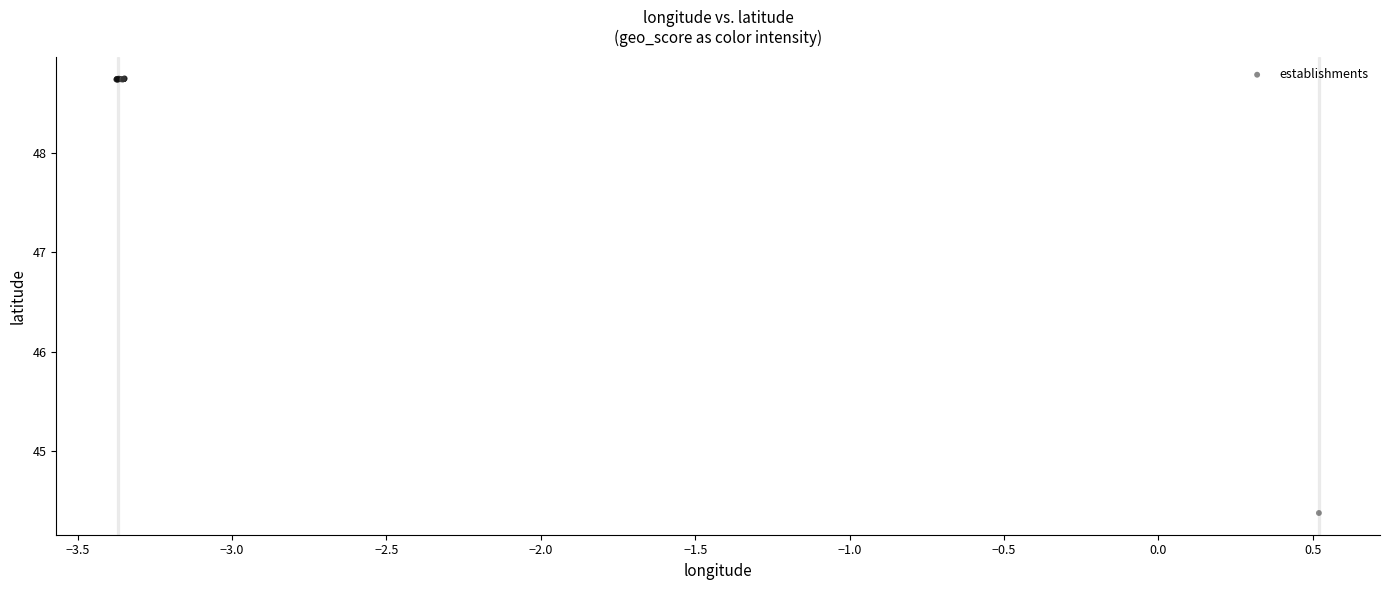

What Y value in the scatter plot is closest to 46?

44.4